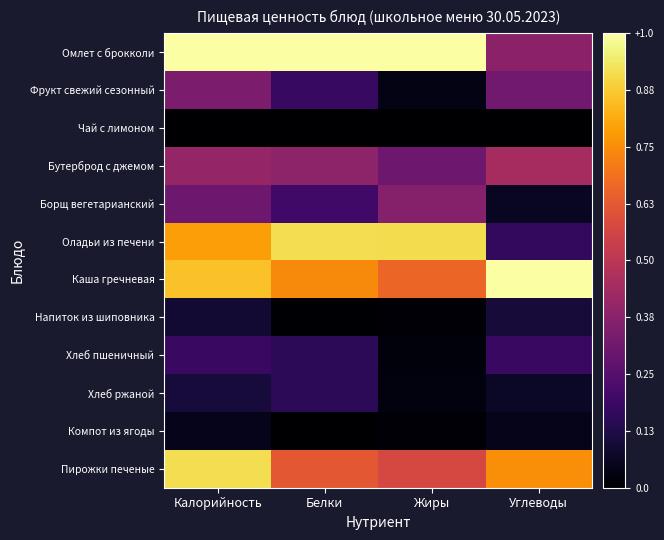

Reading right to left, list all the values displayed in this chart.

Омлет с брокколи: Углеводы=0.4	Жиры=1.0	Белки=1.0	Калорийность=1.0
Фрукт свежий сезонный: Углеводы=0.3	Жиры=0.0	Белки=0.2	Калорийность=0.3
Чай с лимоном: Углеводы=0.0	Жиры=0.0	Белки=0.0	Калорийность=0.0
Бутерброд с джемом: Углеводы=0.4	Жиры=0.3	Белки=0.4	Калорийность=0.4
Борщ вегетарианский: Углеводы=0.1	Жиры=0.4	Белки=0.2	Калорийность=0.3
Оладьи из печени: Углеводы=0.2	Жиры=0.9	Белки=0.9	Калорийность=0.8
Каша гречневая: Углеводы=1.0	Жиры=0.7	Белки=0.7	Калорийность=0.9
Напиток из шиповника: Углеводы=0.1	Жиры=0.0	Белки=0.0	Калорийность=0.1
Хлеб пшеничный: Углеводы=0.2	Жиры=0.0	Белки=0.2	Калорийность=0.2
Хлеб ржаной: Углеводы=0.1	Жиры=0.0	Белки=0.2	Калорийность=0.1
Компот из ягоды: Углеводы=0.0	Жиры=0.0	Белки=0.0	Калорийность=0.0
Пирожки печеные: Углеводы=0.8	Жиры=0.6	Белки=0.6	Калорийность=0.9